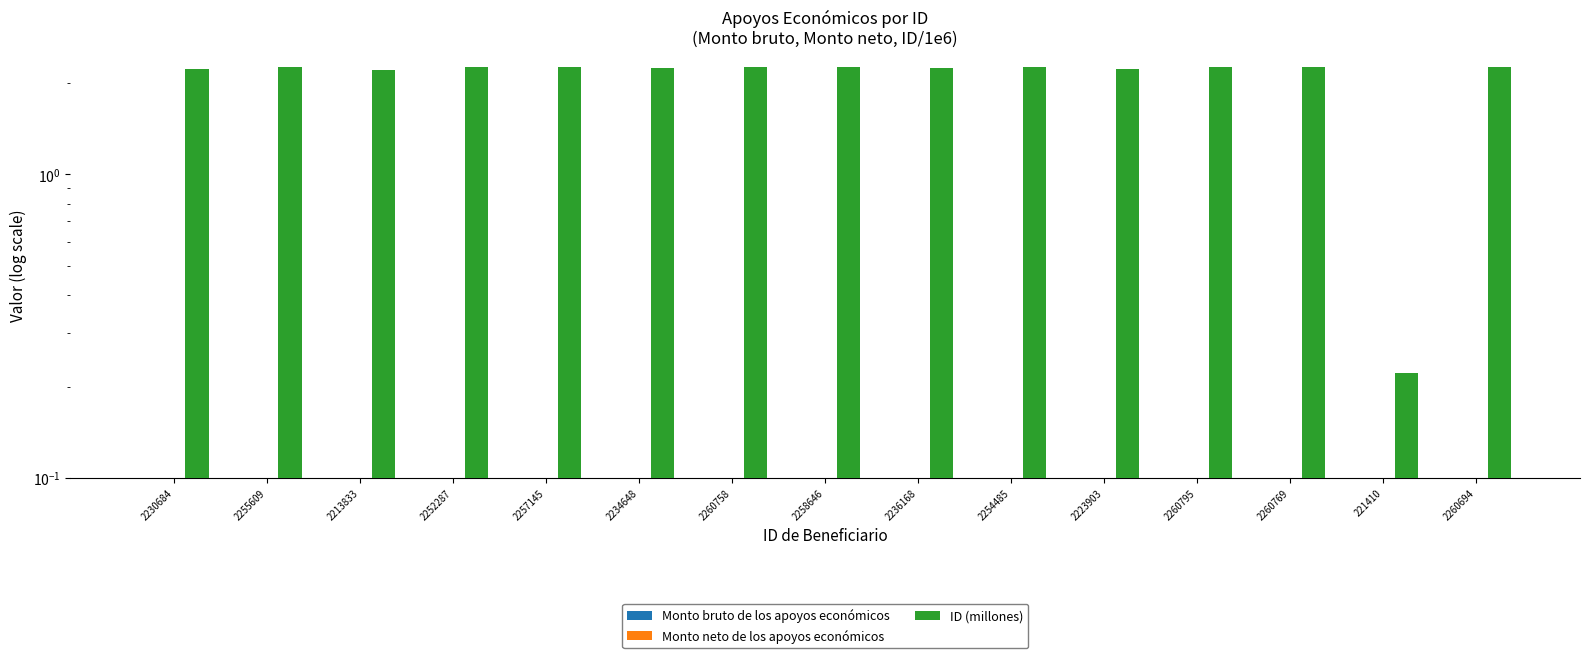

Reading left to right, list all the values displayed in this chart.

Monto bruto de los apoyos económicos: 2230684=0.0	2255609=0.0	2213833=0.0	2252287=0.0	2257145=0.0	2234648=0.0	2260758=0.0	2258646=0.0	2236168=0.0	2254485=0.0	2223903=0.0	2260795=0.0	2260769=0.0	221410=0.0	2260694=0.0
Monto neto de los apoyos económicos: 2230684=0.0	2255609=0.0	2213833=0.0	2252287=0.0	2257145=0.0	2234648=0.0	2260758=0.0	2258646=0.0	2236168=0.0	2254485=0.0	2223903=0.0	2260795=0.0	2260769=0.0	221410=0.0	2260694=0.0
ID (millones): 2230684=2.2	2255609=2.3	2213833=2.2	2252287=2.3	2257145=2.3	2234648=2.2	2260758=2.3	2258646=2.3	2236168=2.2	2254485=2.3	2223903=2.2	2260795=2.3	2260769=2.3	221410=0.2	2260694=2.3